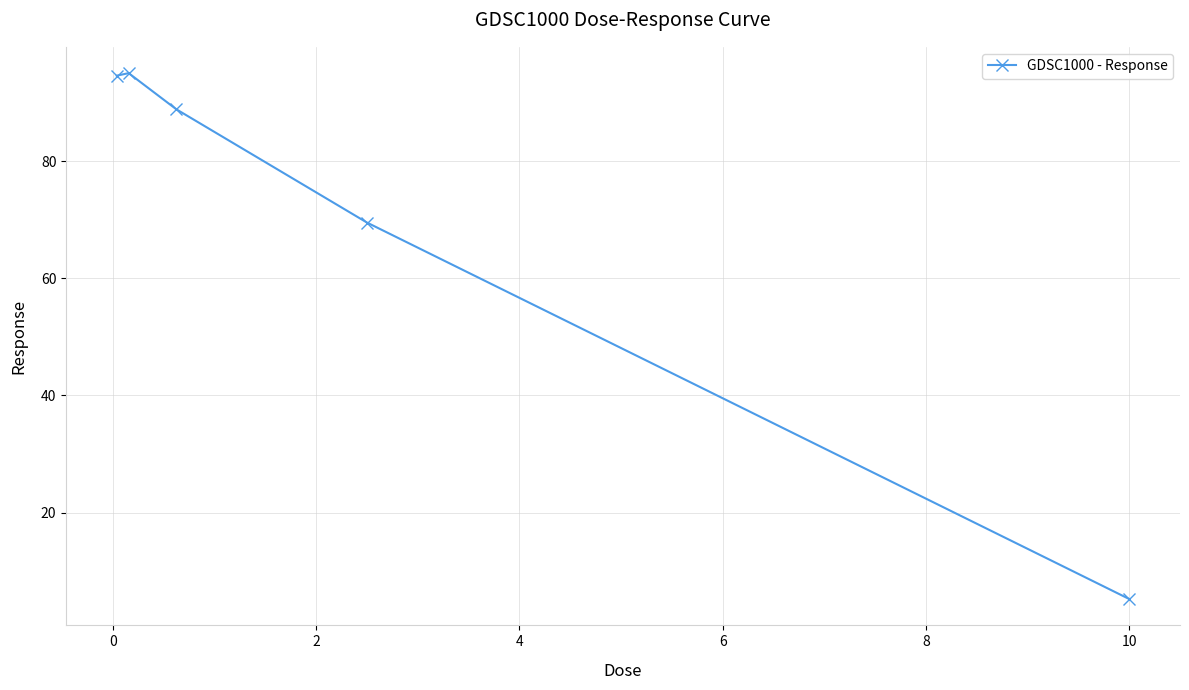

Reading left to right, transcribe all the data shown in this chart.

94.6	95.0	88.8	69.5	5.2